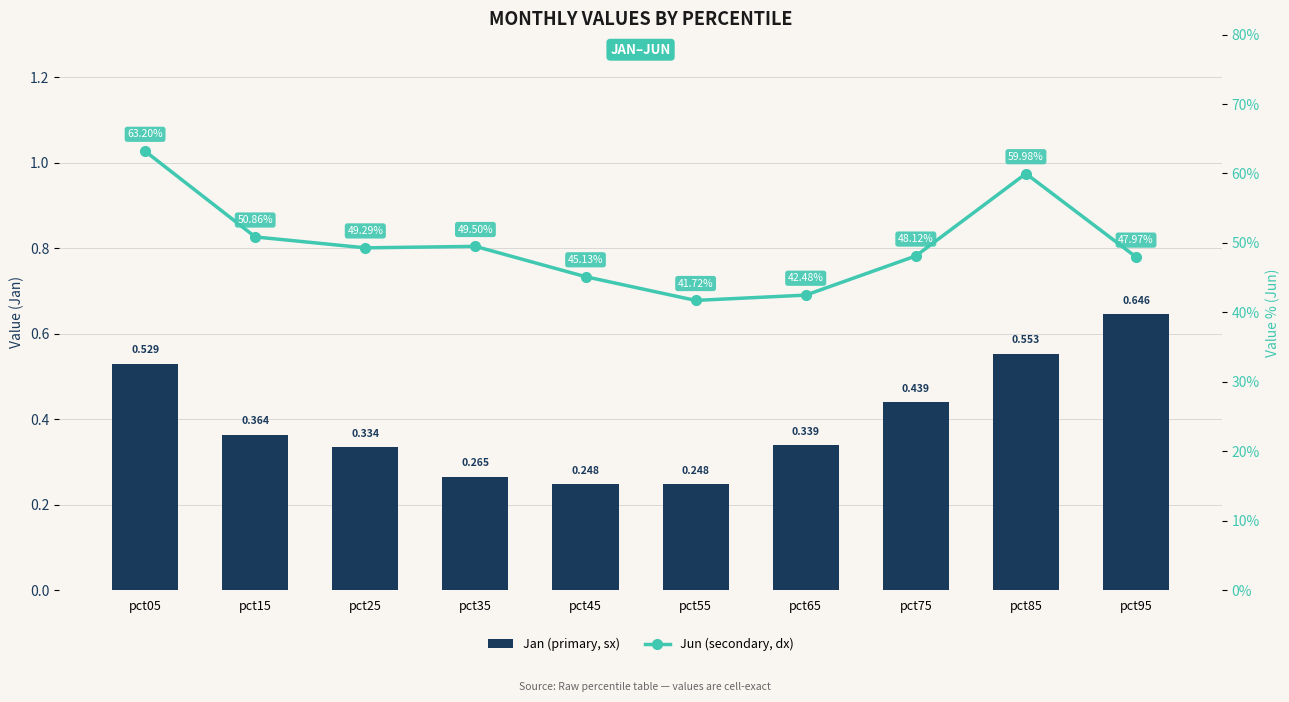

What is the value of the Jan (primary, sx) bar at the 3rd from the left?

0.3